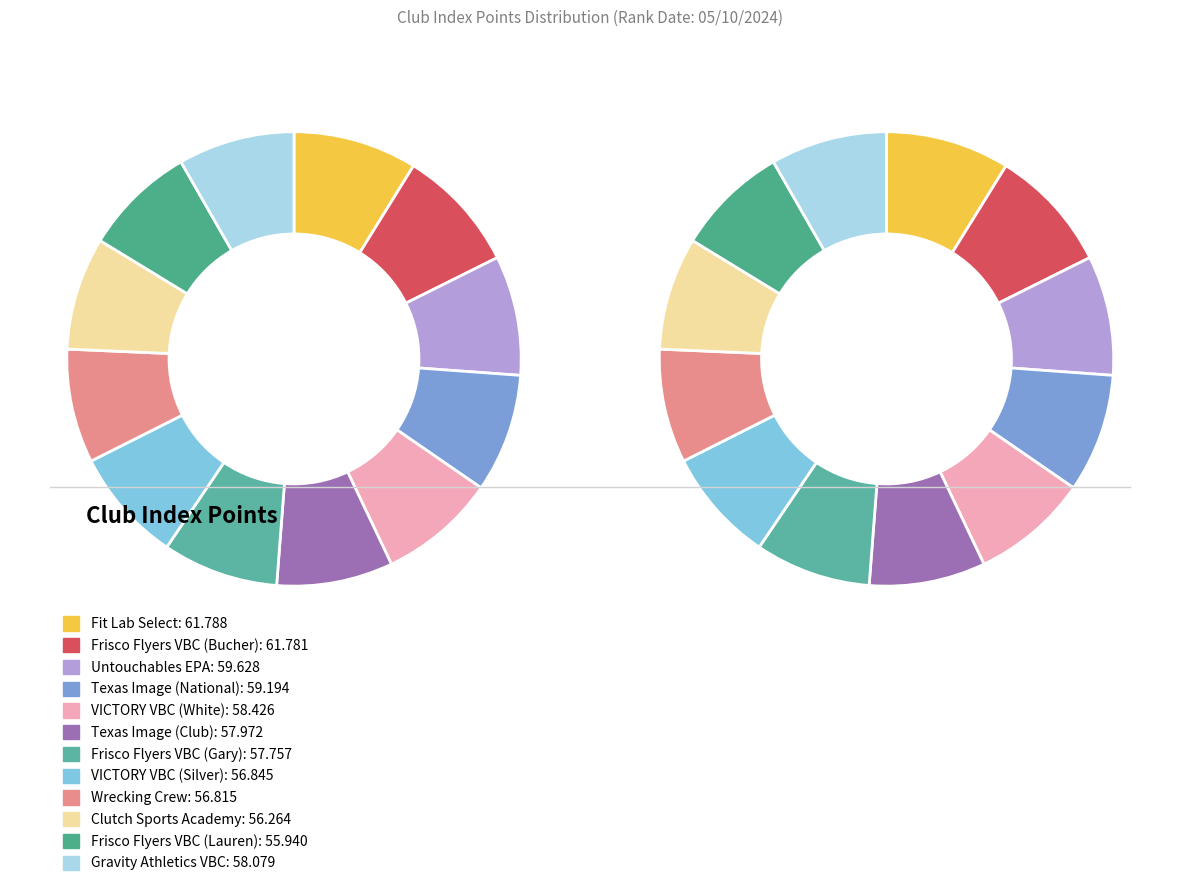

What percentage is the Frisco Flyers VBC (Gary) slice, to the nearest percent?

8%